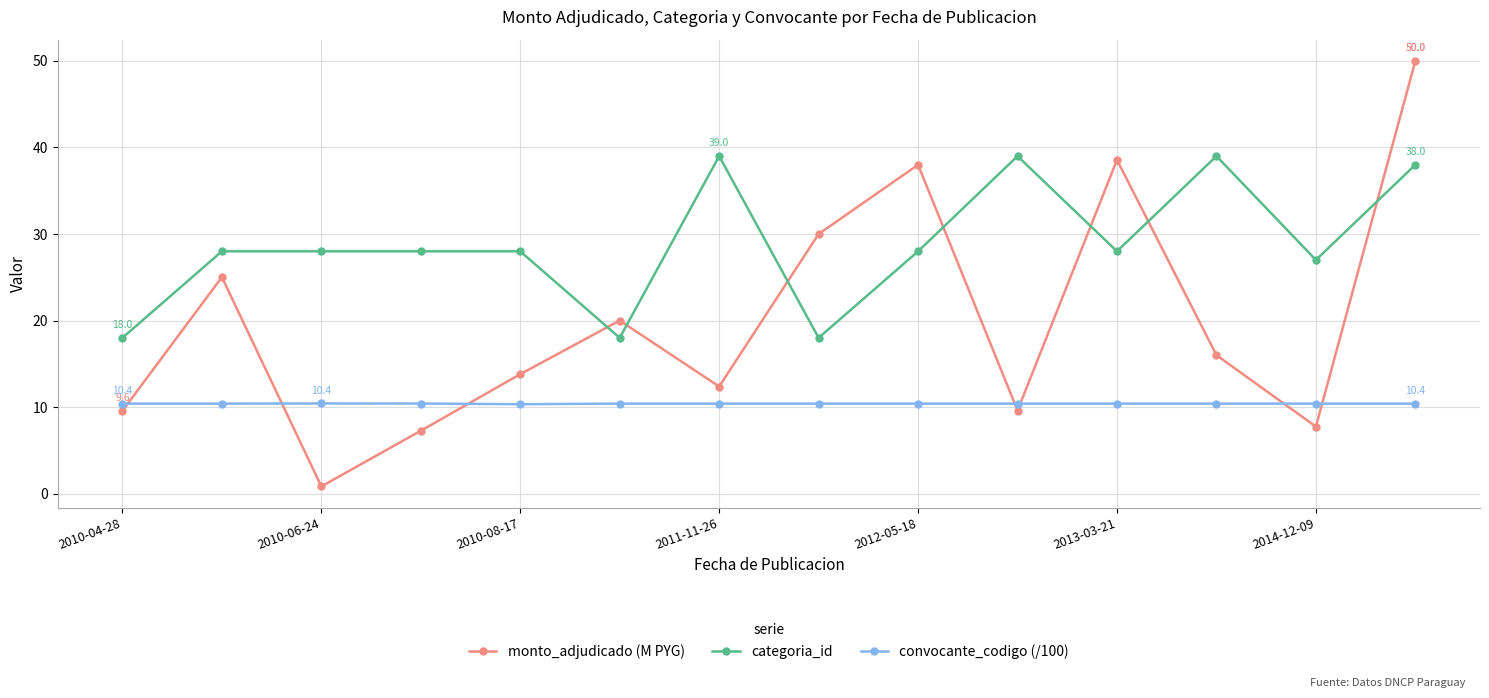

How many data points does each series have?

14